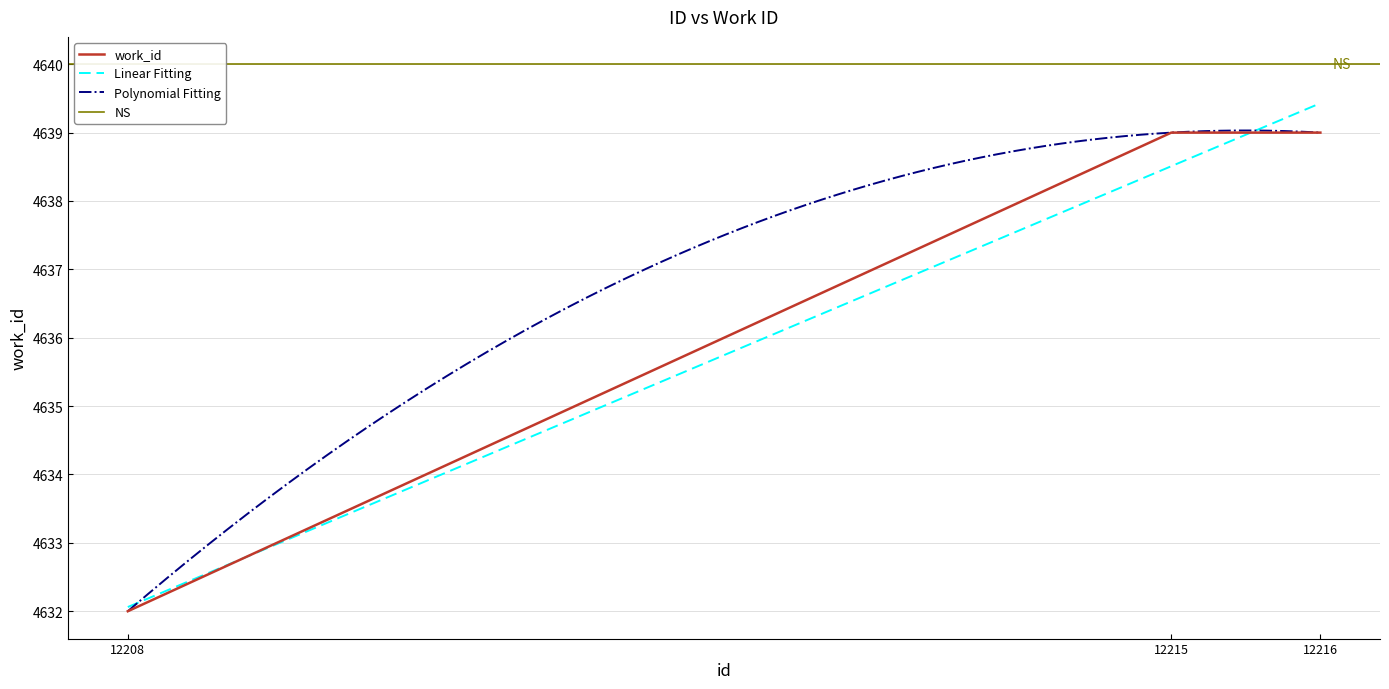

Where is work_id nearest to the value 4635?

12208